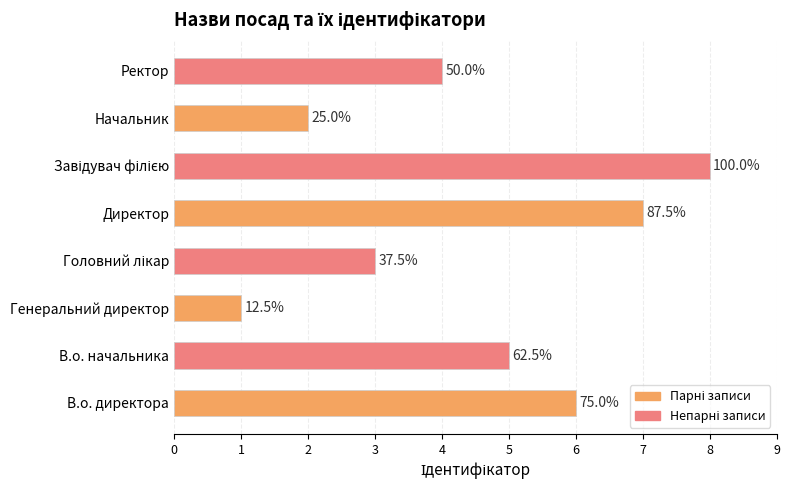

How many bars are there in total?

8